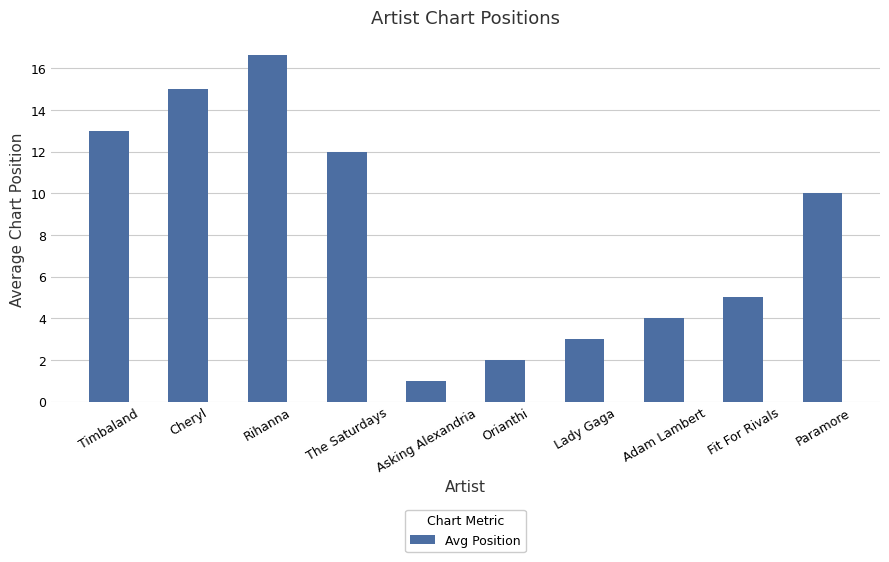

How many data points are less than 10?

5